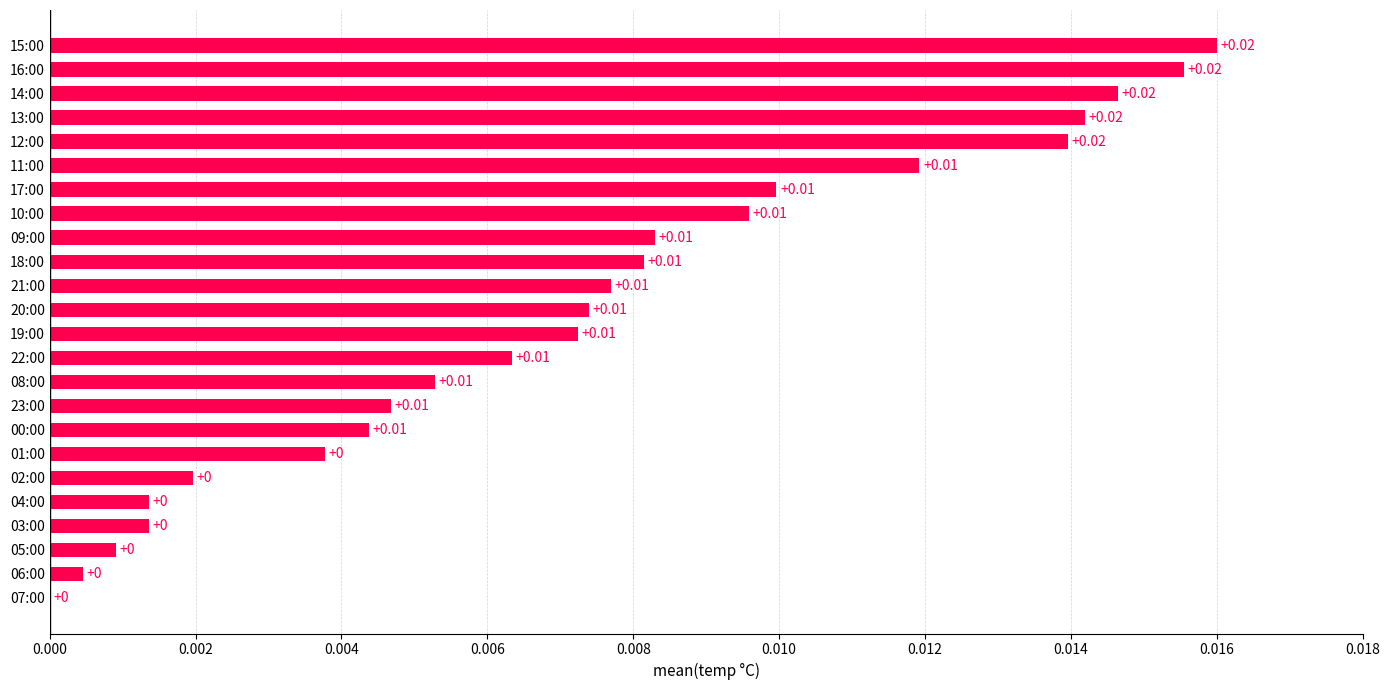

Between 05:00 and 22:00, which is larger?

22:00